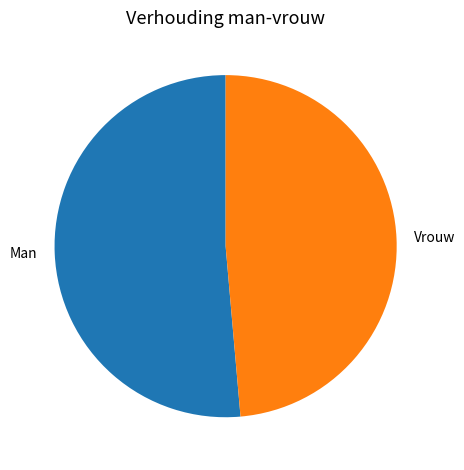

Count the number of slices in the pie.

2